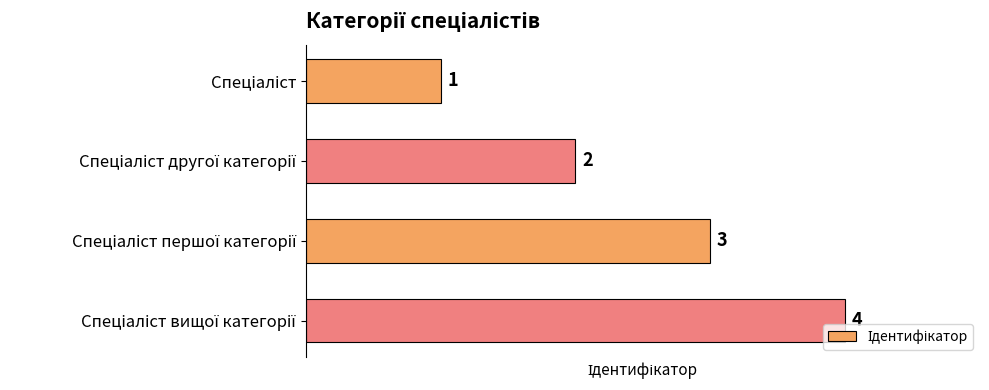

Does the chart contain stacked bars?

No